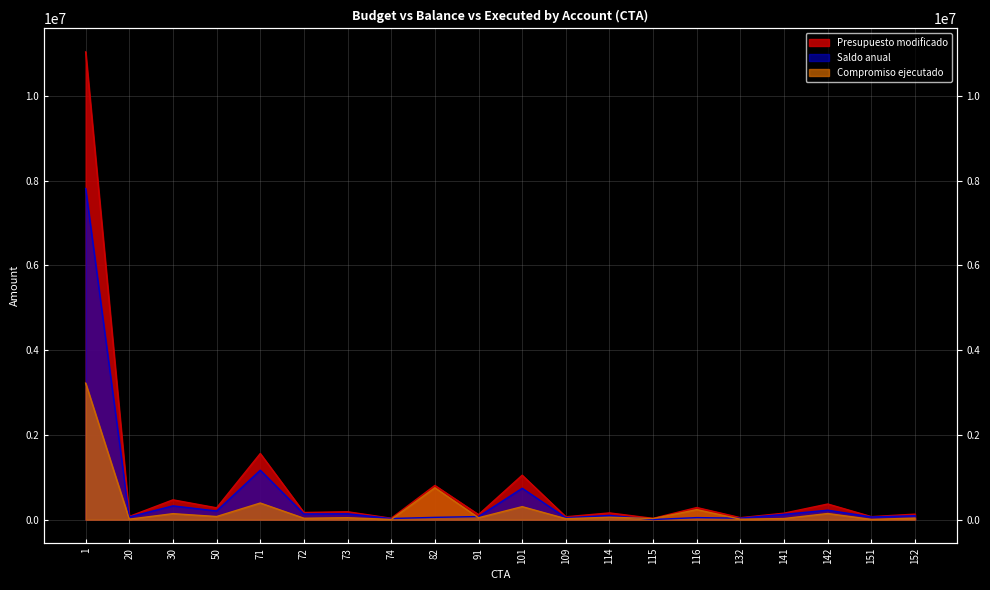

What is the difference between the Saldo anual values at 141 and 20?

61789.9